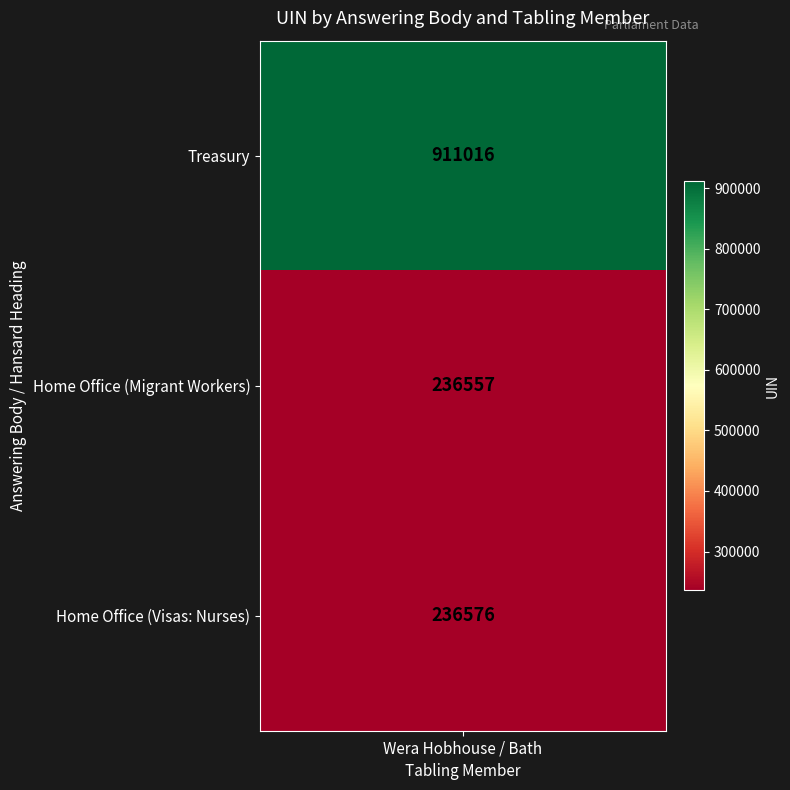

List the labels in order of value, smallest first.

Home Office (Migrant), Home Office (Visas), Treasury